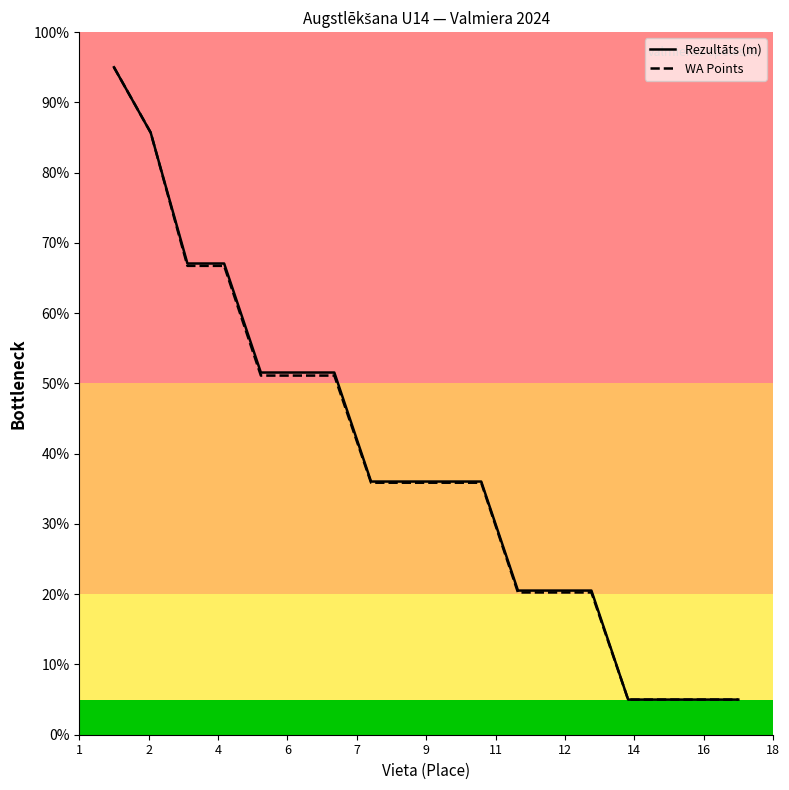

Is this an area chart (filled region under the line)?

No